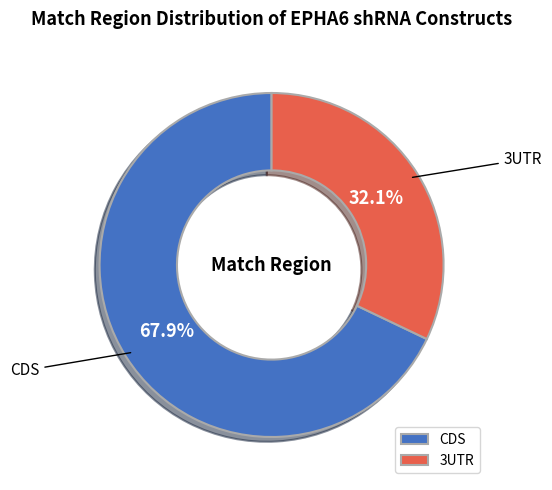

To the nearest percent, what is the difference between the largest and smallest slice percentages?

36%